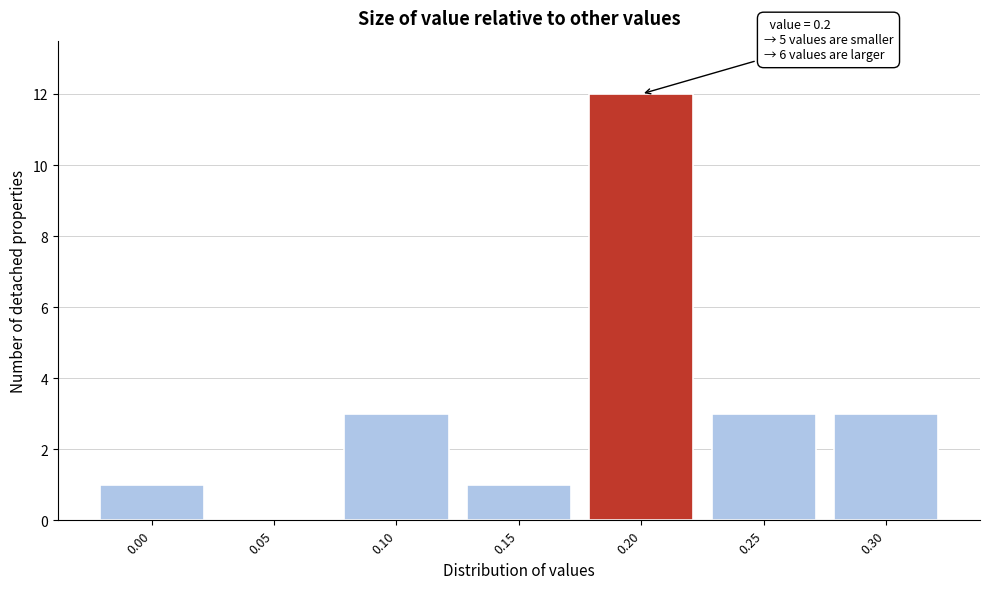

Over which range of the x-axis is the bar tallest?

0.175 to 0.225